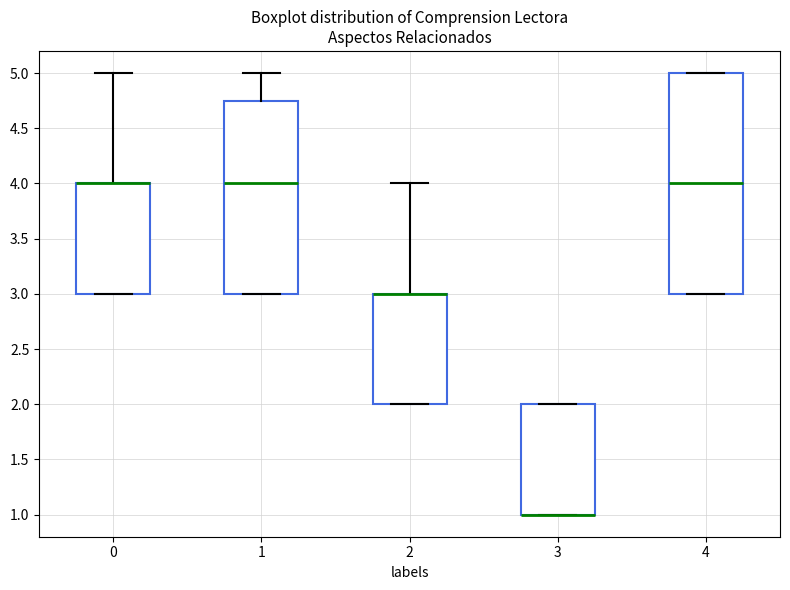

Comparing the boxes themselves (not the whiskers), which one is the tallest?

4